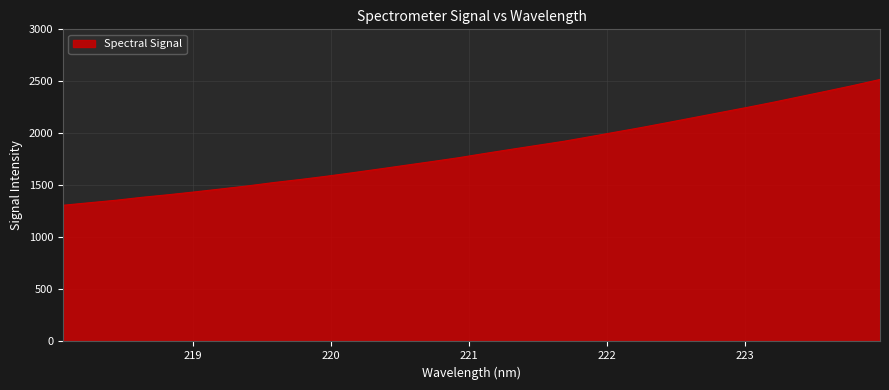

Reading left to right, what are all the values shown in this chart?

1308.8	1333.2	1356.9	1385.5	1410.4	1437.5	1466.0	1495.0	1527.6	1556.8	1588.3	1622.4	1657.6	1693.6	1729.3	1766.0	1807.1	1846.7	1885.5	1924.1	1968.8	2013.9	2059.1	2106.8	2155.3	2203.6	2251.9	2301.9	2354.9	2407.5	2461.1	2518.2